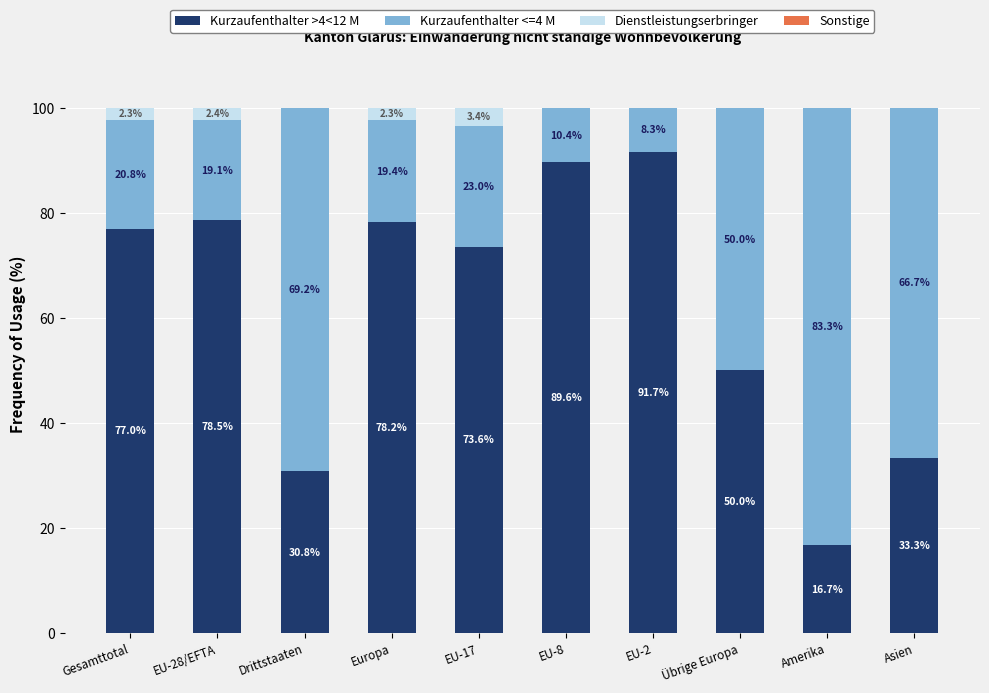

At which label does Kurzaufenthalter >4<12 M reach its peak?

EU-2